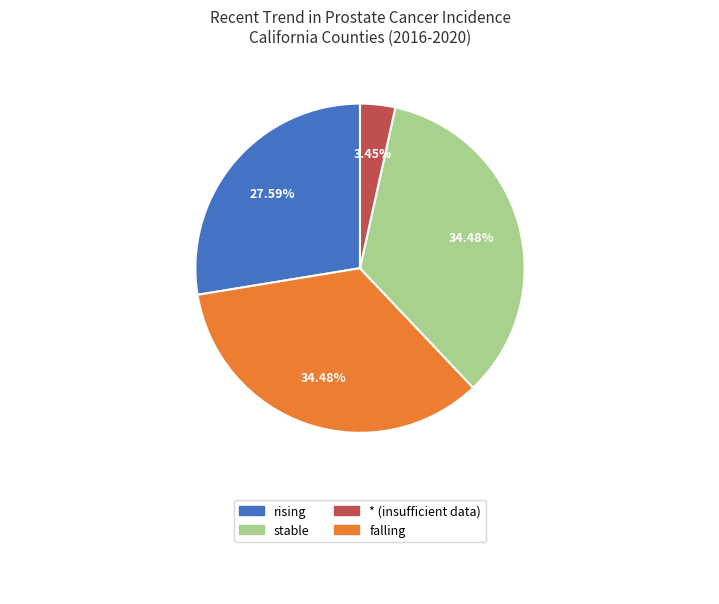

Is there any slice that represents more than half of the pie?

No